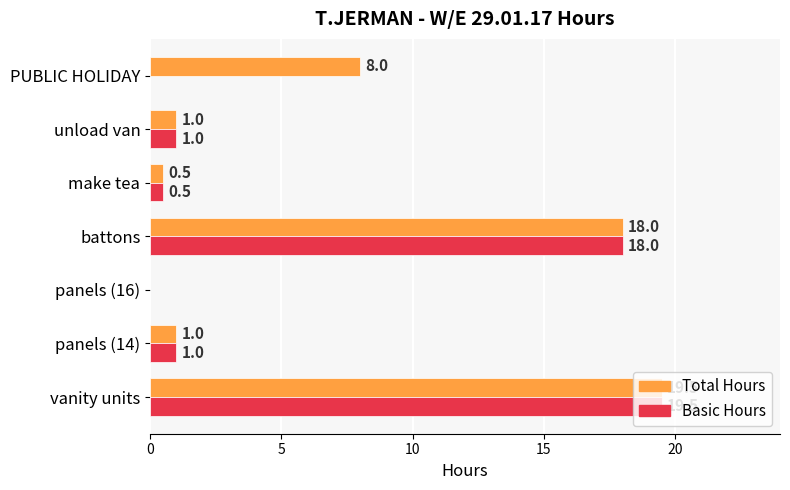

What is the total value across all series at battons?

36.0